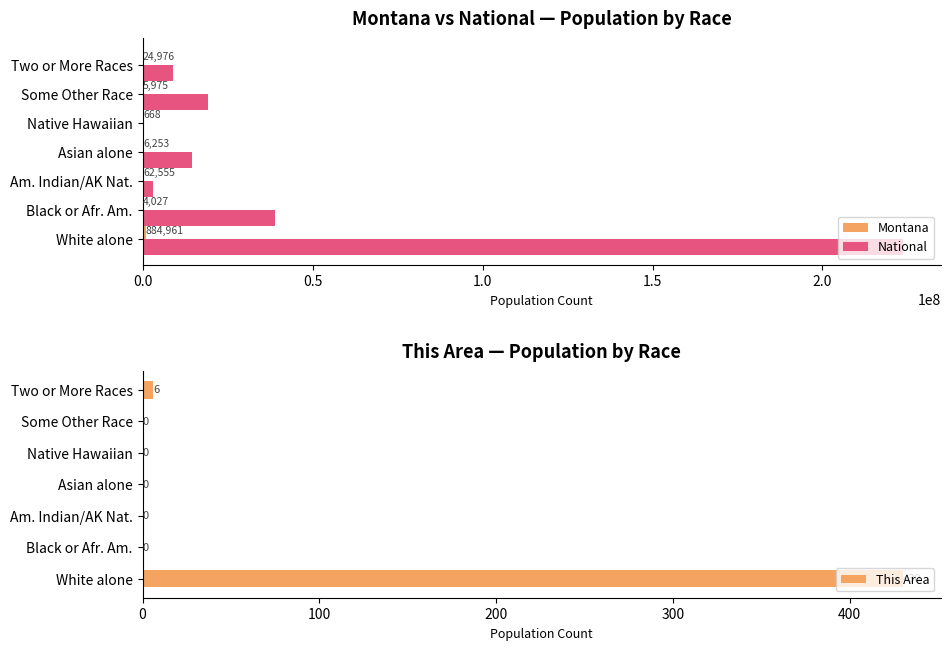

What is the sum of all National values?

308745538